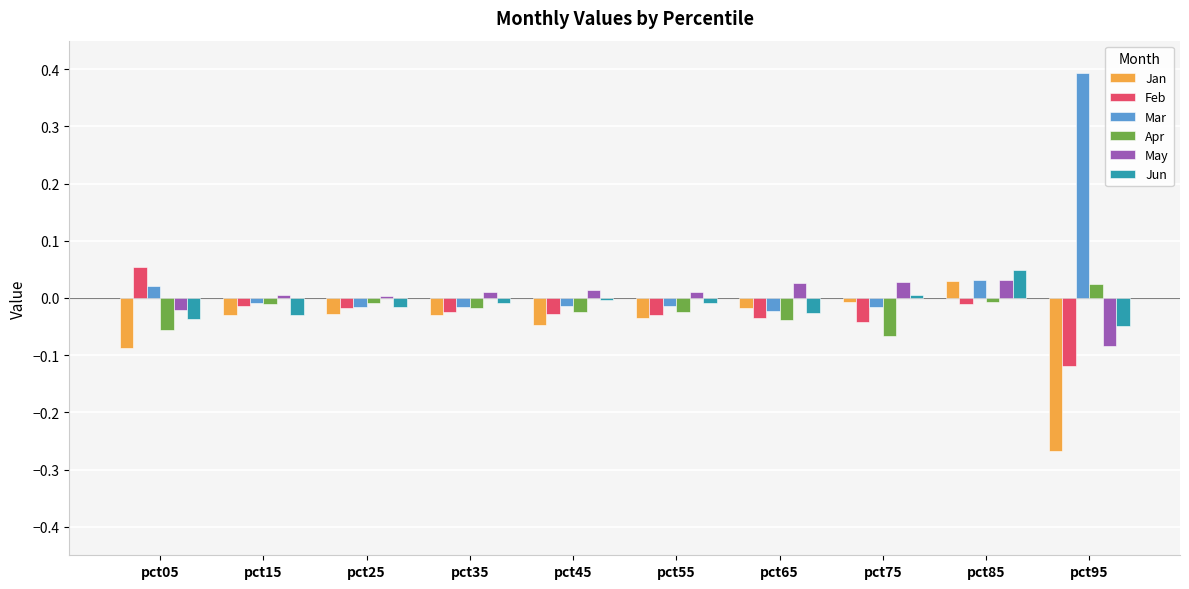

How many bars are there in each group?

6